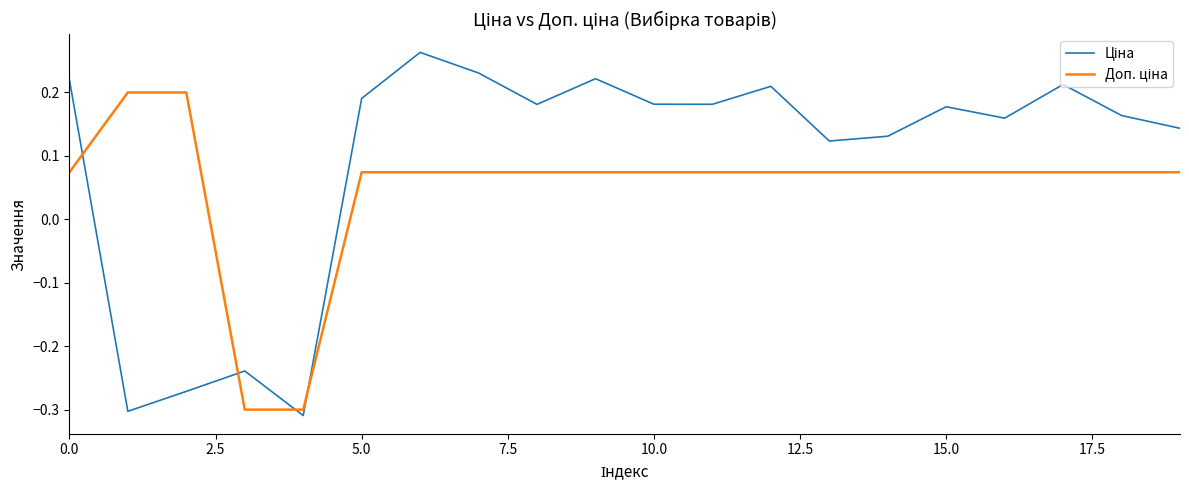

Is this an area chart (filled region under the line)?

No